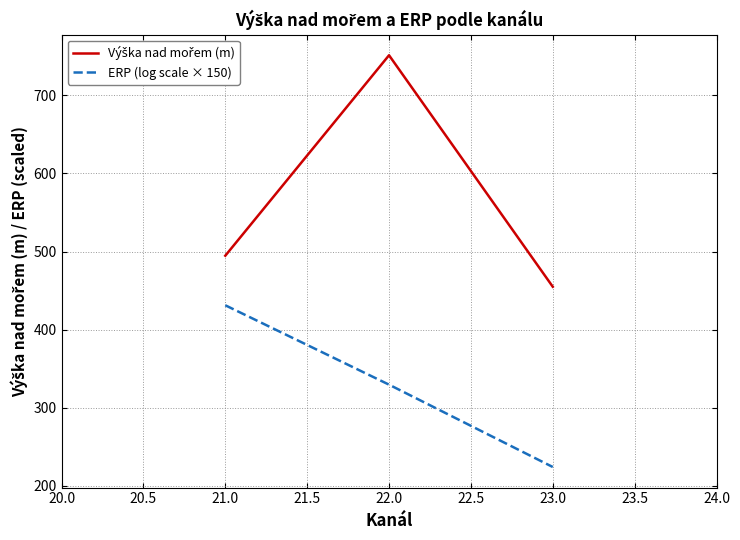

Which label corresponds to the largest value in the chart?

22.0